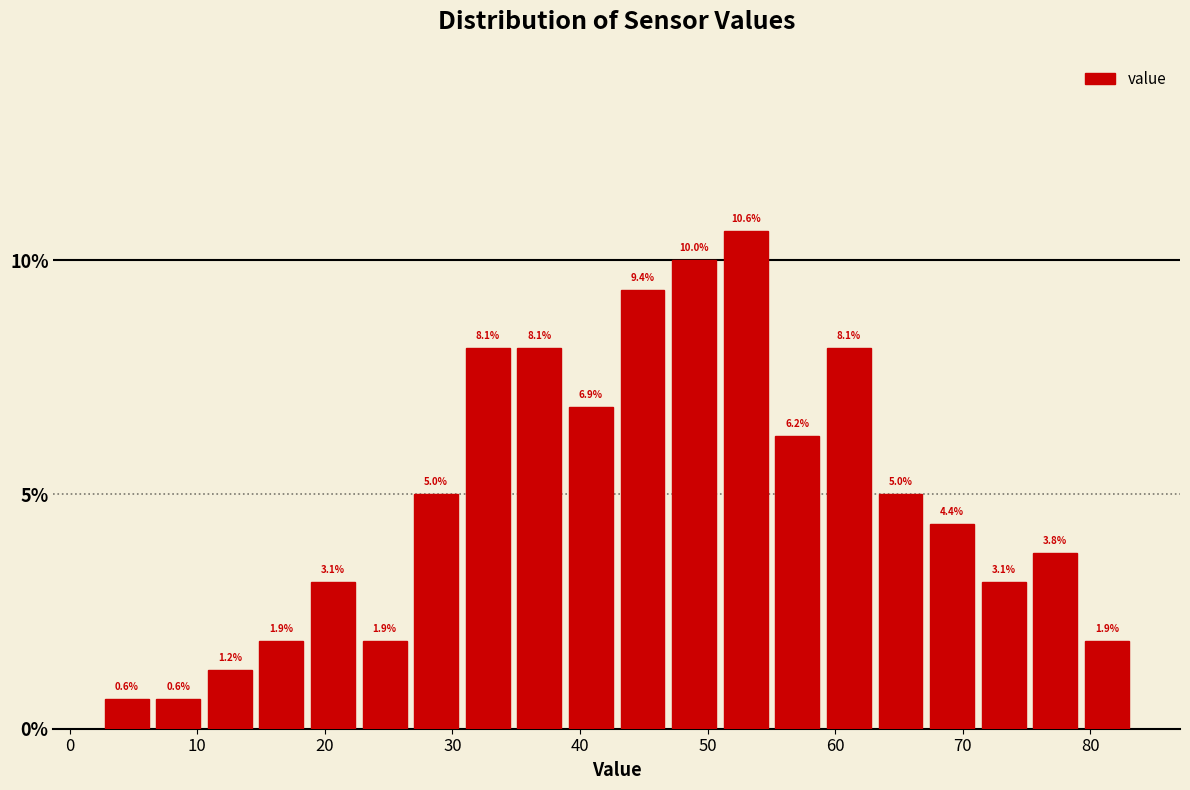

Reading left to right, list every bar in this chart as the range it spans on the x-axis followed by its height. The bar edges are not printed on the chart, so give them approximately, as read against the axis.

2 to 6: 0.6
6 to 11: 0.6
11 to 15: 1.2
15 to 19: 1.9
19 to 23: 3.1
23 to 27: 1.9
27 to 31: 5.0
31 to 35: 8.1
35 to 39: 8.1
39 to 43: 6.9
43 to 47: 9.4
47 to 51: 10.0
51 to 55: 10.6
55 to 59: 6.2
59 to 63: 8.1
63 to 67: 5.0
67 to 71: 4.4
71 to 75: 3.1
75 to 79: 3.8
79 to 83: 1.9